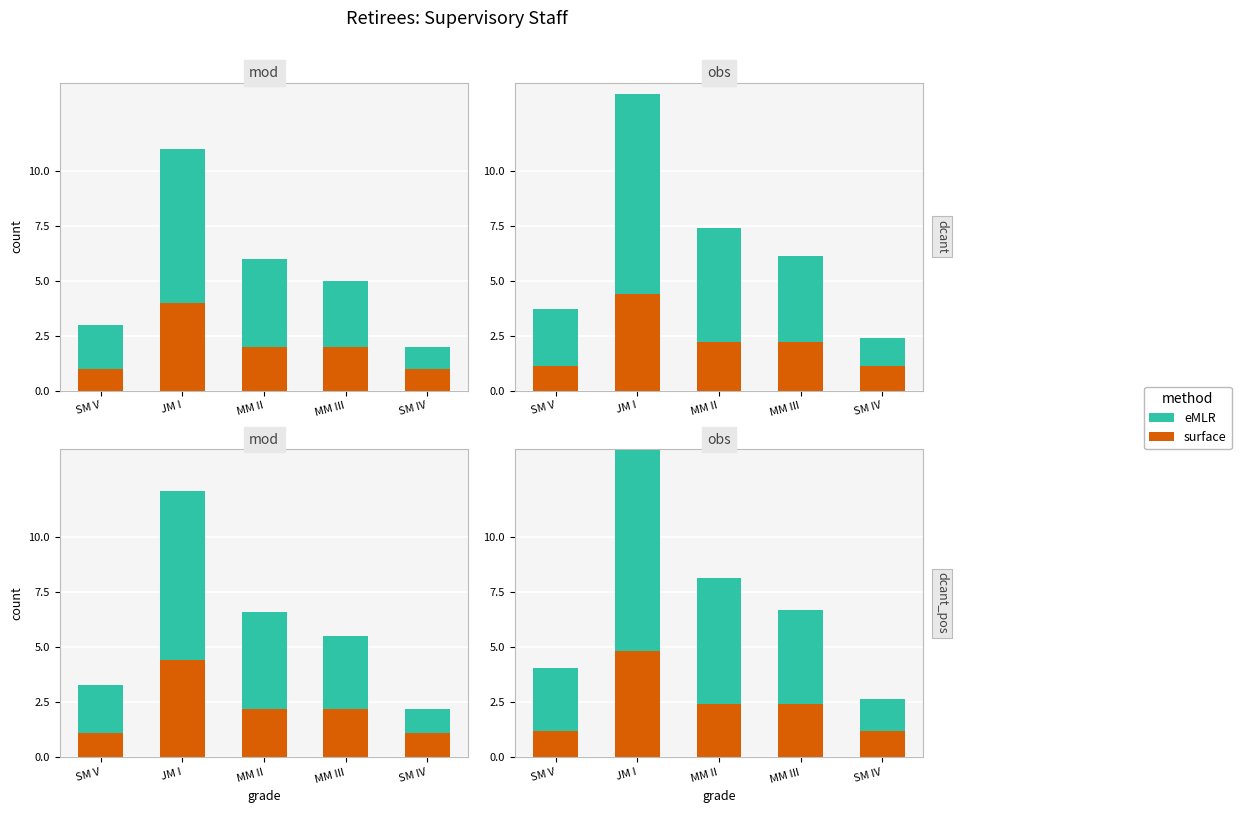

What is the sum of all eMLR values?

24.3